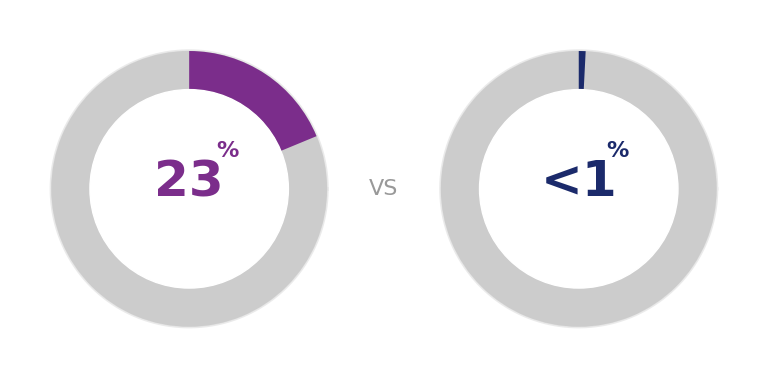

The 01-October slice represents 0% of the pie. True or false?

True